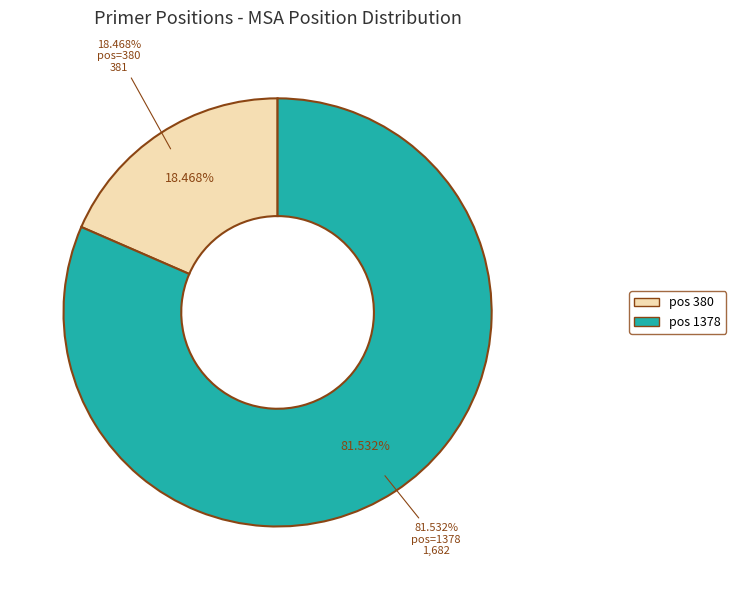

Rank the categories by value from lowest to highest.

380, 1378